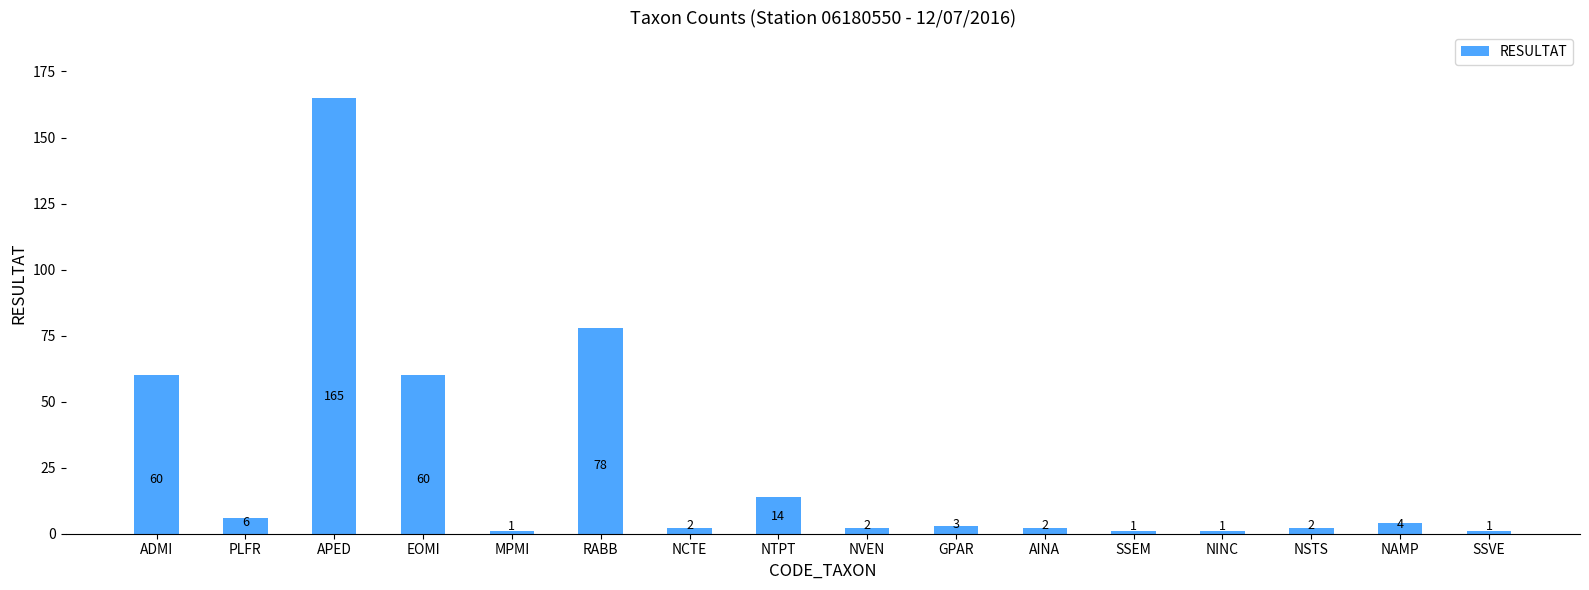

The chart shows a value of 4 at NAMP. True or false?

True